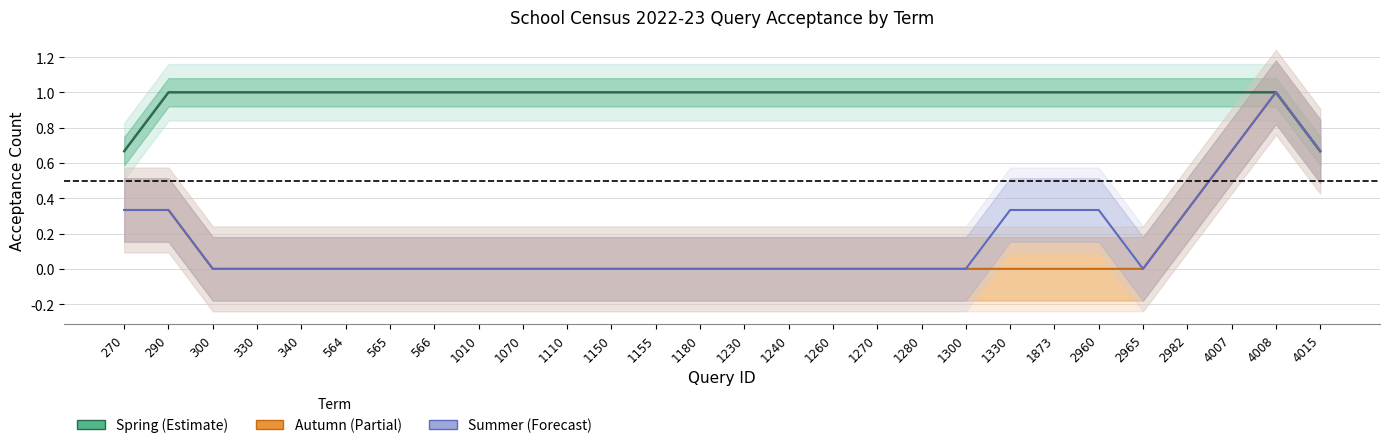

How many lines are shown in the chart?

3